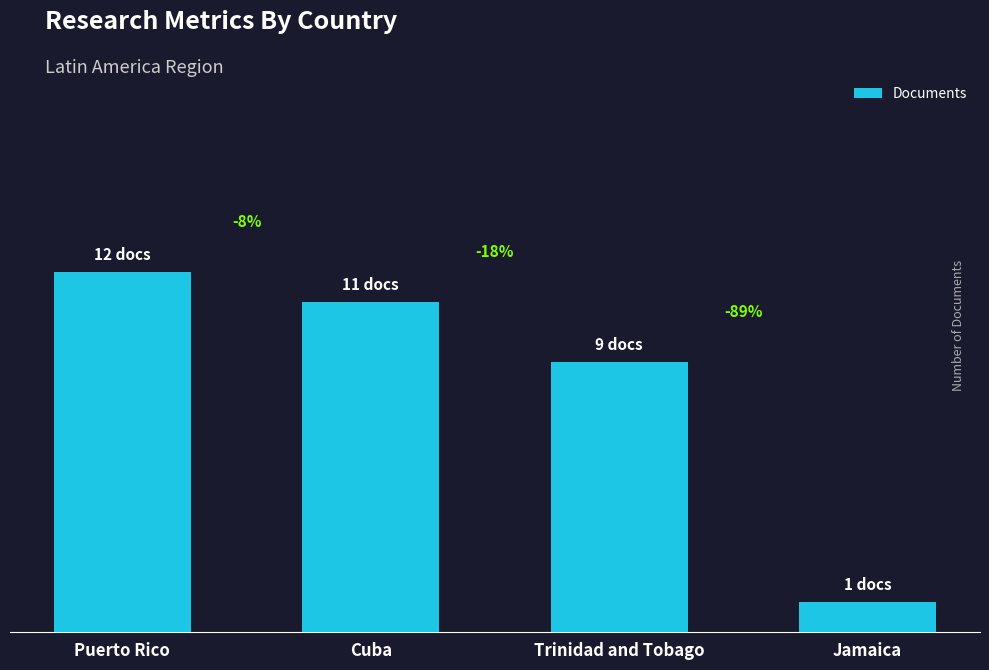

Does the chart contain any negative values?

No